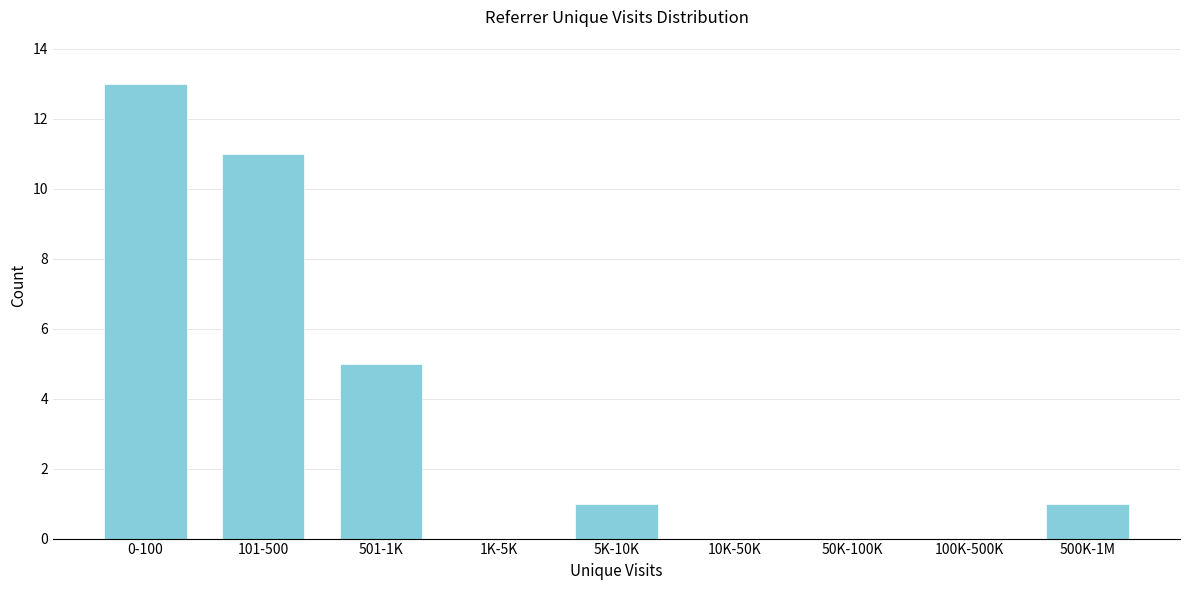

Reading right to left, list all the values displayed in this chart.

500K-1M=1	100K-500K=0	50K-100K=0	10K-50K=0	5K-10K=1	1K-5K=0	501-1K=5	101-500=11	0-100=13